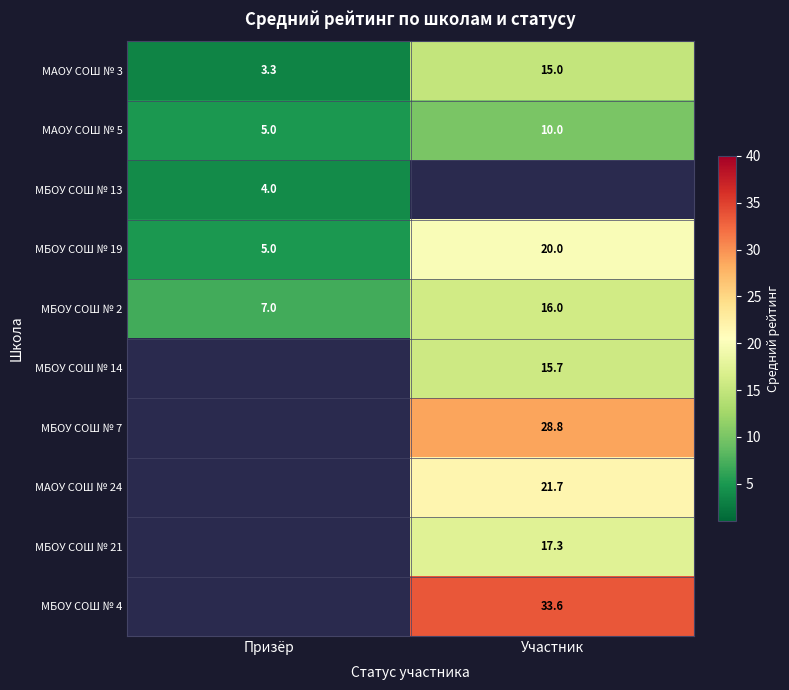

What is the average value of the МБОУ СОШ № 2 series?

11.5